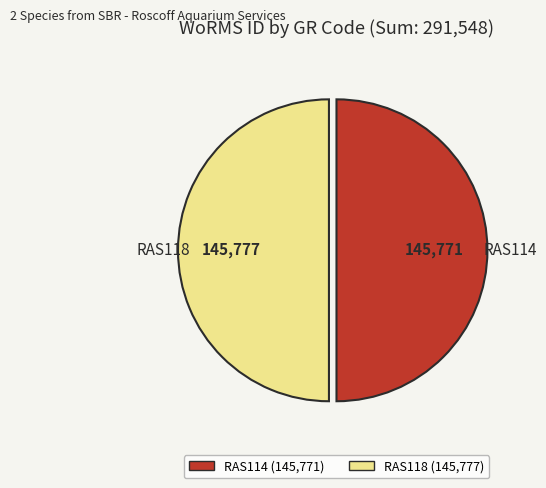

Do RAS118 (145,777) and RAS114 (145,771) together represent more than half of the pie?

Yes